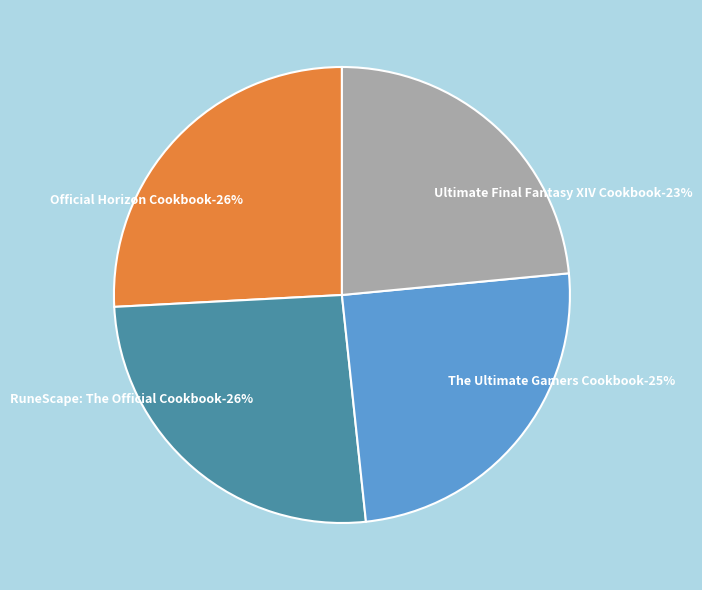

Count the number of slices in the pie.

4